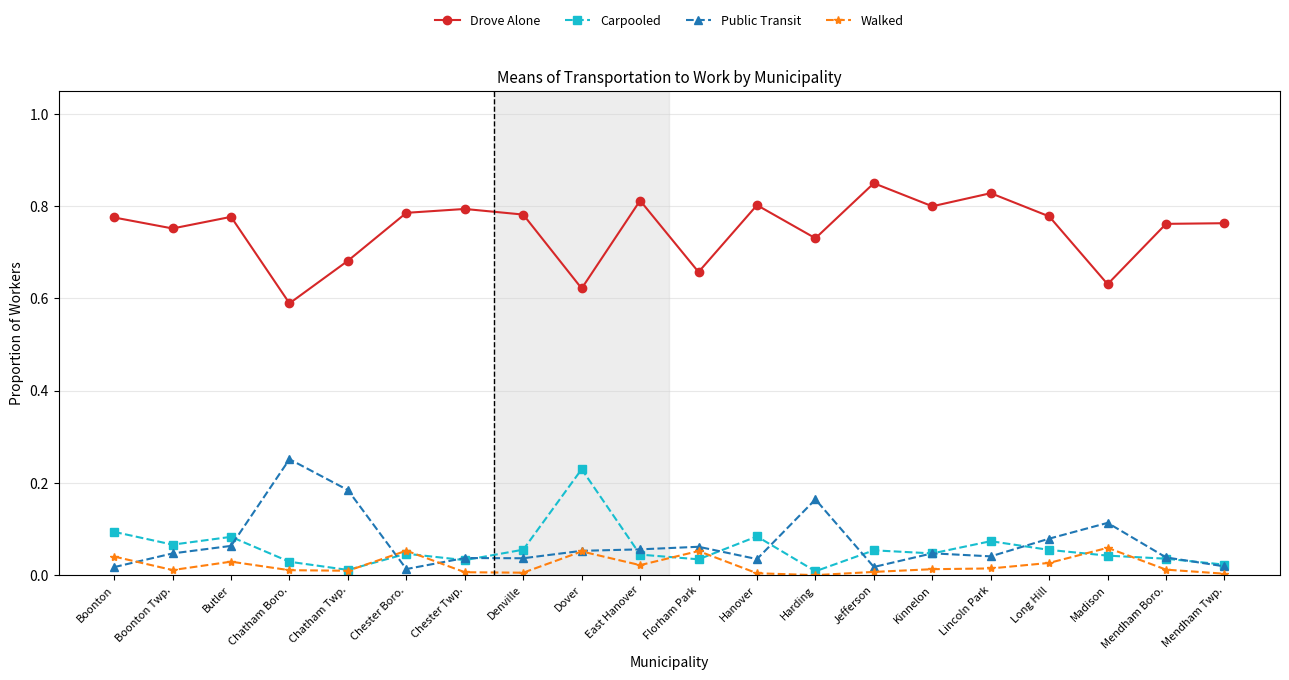

In Walked, how many points are lower than both neighbors (excluding endpoints)?

5